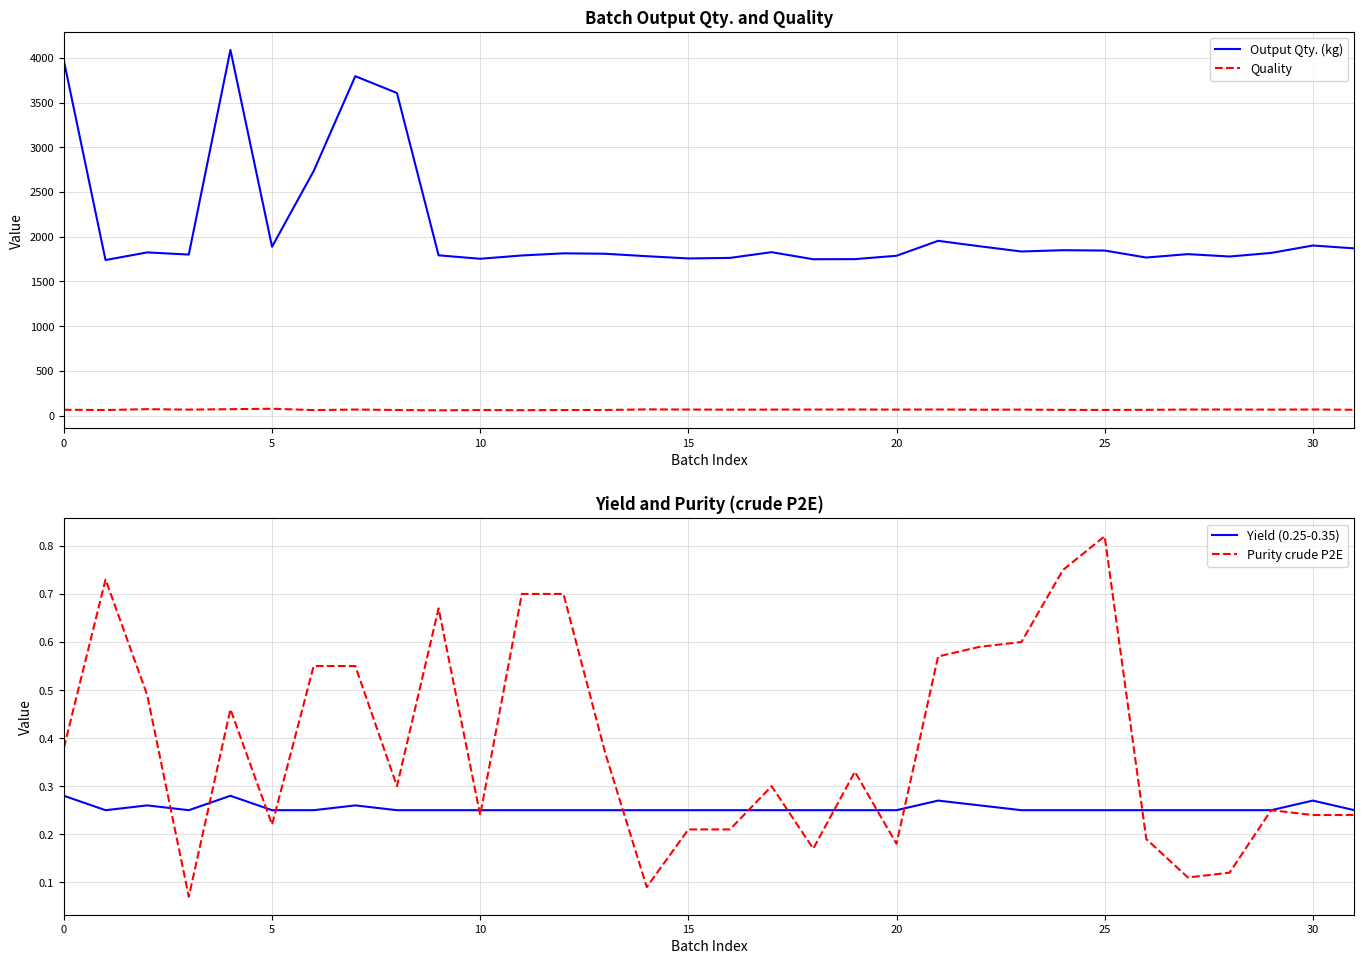

What is the total value across all series at 13?

1872.1